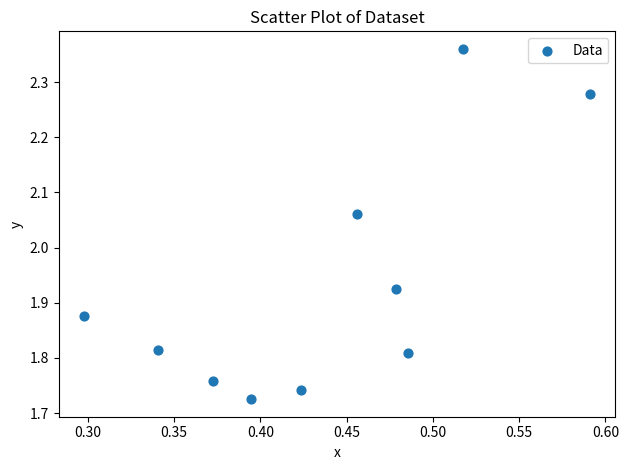

What is the average X value?

0.4